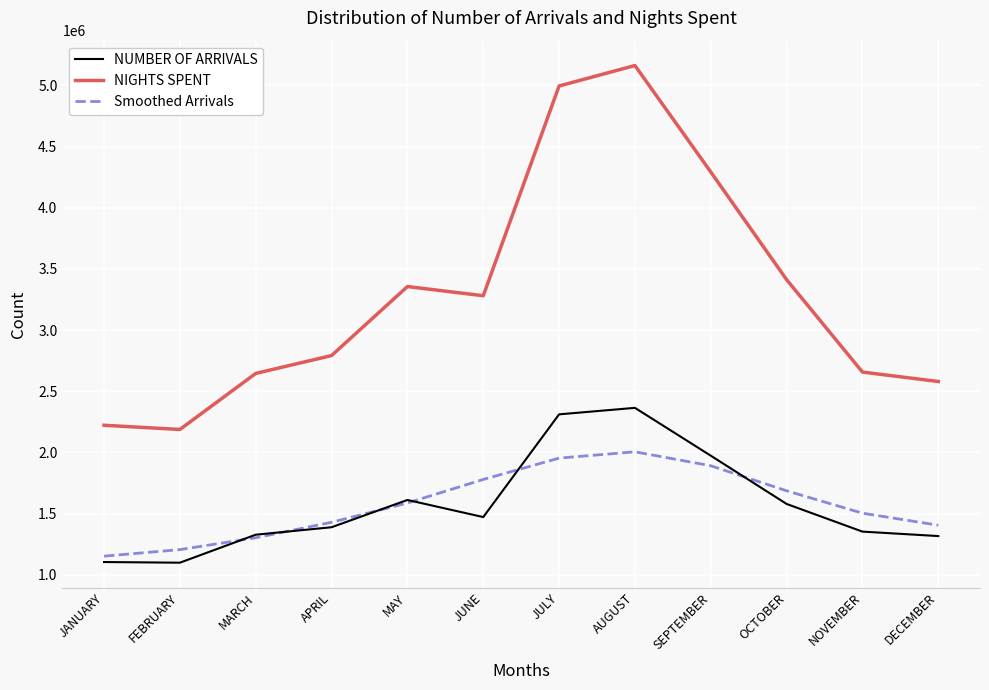

Which series has the largest range (max minus min)?

NIGHTS SPENT